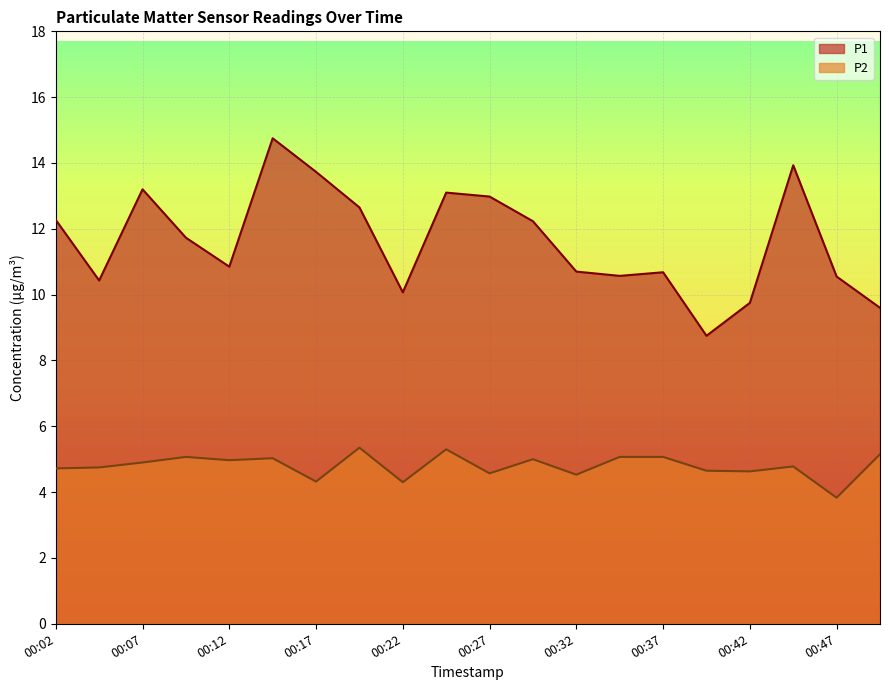

Read the P1 value at 00:17.

13.7